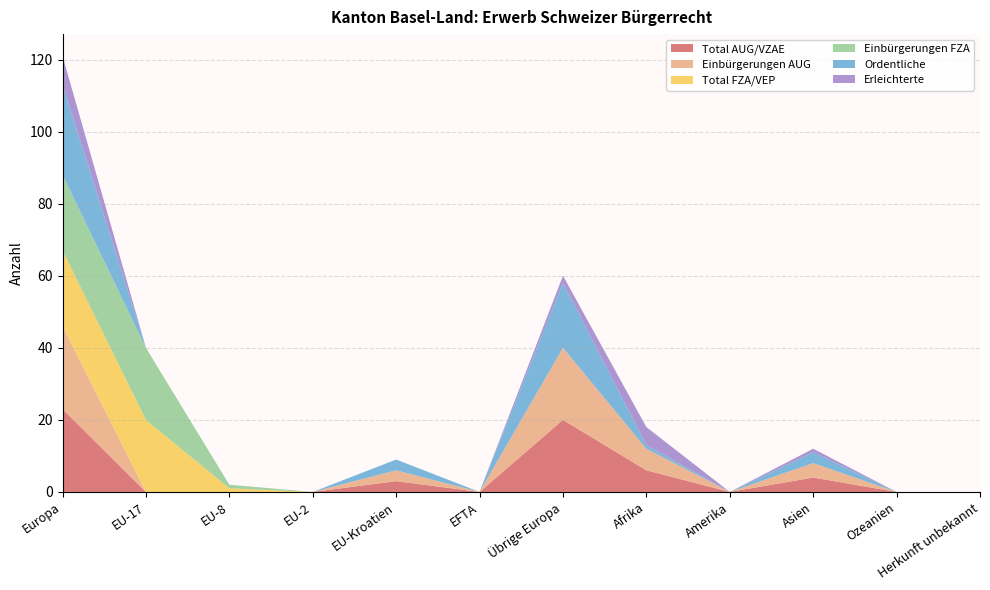

Reading left to right, what are all the values shown in this chart?

Total AUG/VZAE: 23	0	0	0	3	0	20	6	0	4	0	0
Einbürgerungen AUG: 23	0	0	0	3	0	20	6	0	4	0	0
Total FZA/VEP: 21	20	1	0	0	0	0	0	0	0	0	0
Einbürgerungen FZA: 21	20	1	0	0	0	0	0	0	0	0	0
Ordentliche: 25	0	0	0	3	0	18	1	0	3	0	0
Erleichterte: 8	0	0	0	0	0	2	5	0	1	0	0